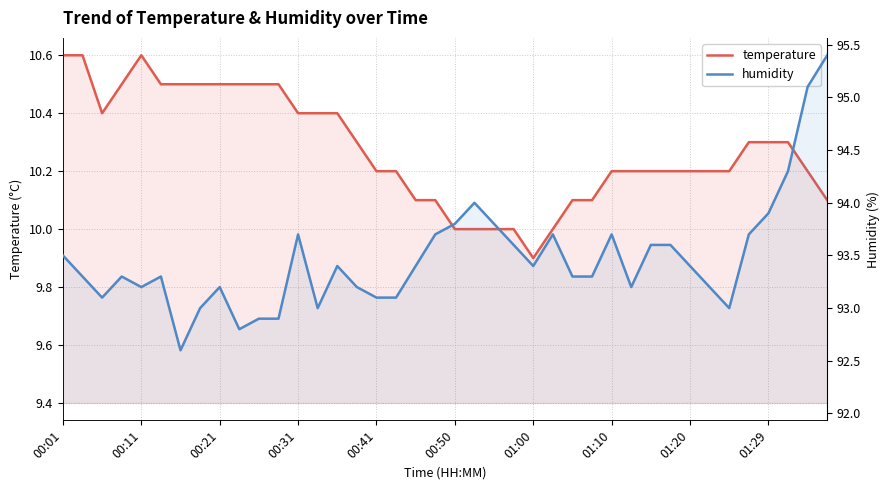

Reading right to left, transcribe all the data shown in this chart.

temperature: 10.1	10.2	10.3	10.3	10.3	10.2	10.2	10.2	10.2	10.2	10.2	10.2	10.1	10.1	10.0	9.9	10.0	10.0	10.0	10.0	10.1	10.1	10.2	10.2	10.3	10.4	10.4	10.4	10.5	10.5	10.5	10.5	10.5	10.5	10.5	10.6	10.5	10.4	10.6	10.6
humidity: 95.4	95.1	94.3	93.9	93.7	93.0	93.2	93.4	93.6	93.6	93.2	93.7	93.3	93.3	93.7	93.4	93.6	93.8	94.0	93.8	93.7	93.4	93.1	93.1	93.2	93.4	93.0	93.7	92.9	92.9	92.8	93.2	93.0	92.6	93.3	93.2	93.3	93.1	93.3	93.5